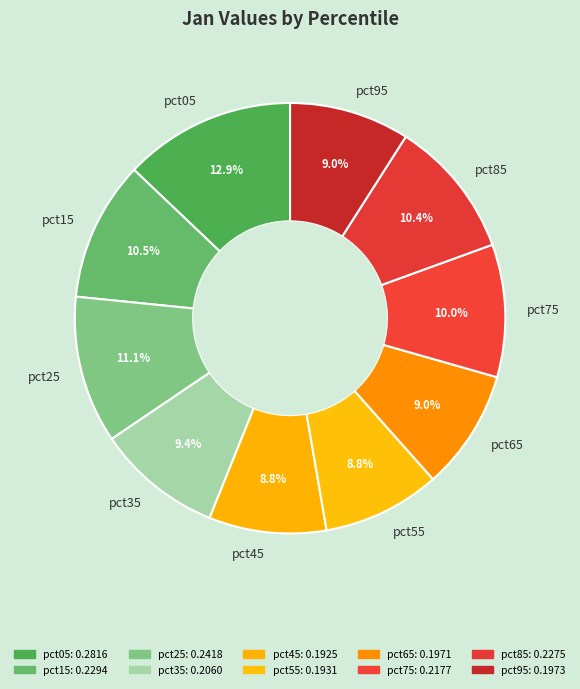

Between pct85 and pct45, which is larger?

pct85